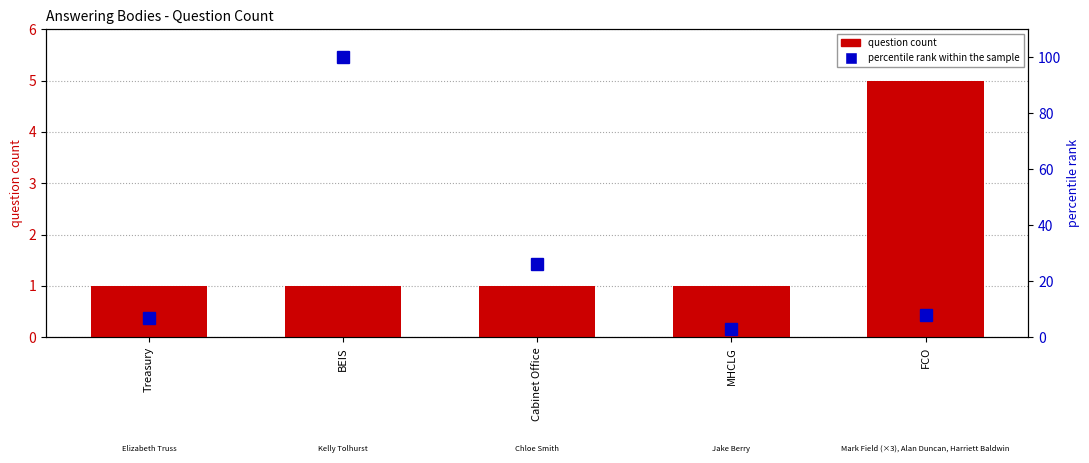

Are the bars grouped side by side (vs. stacked)?

Yes